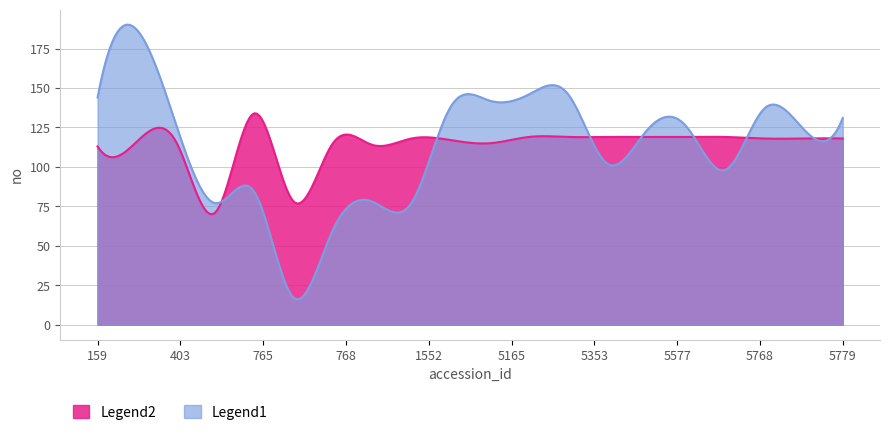

Which series has the widest spread of values?

Legend1